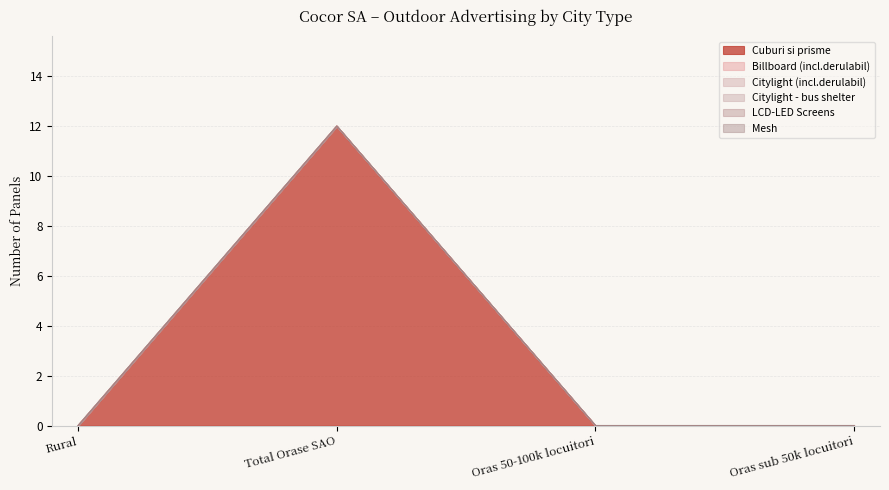

True or false: Mesh and Citylight - bus shelter intersect in this chart.

False